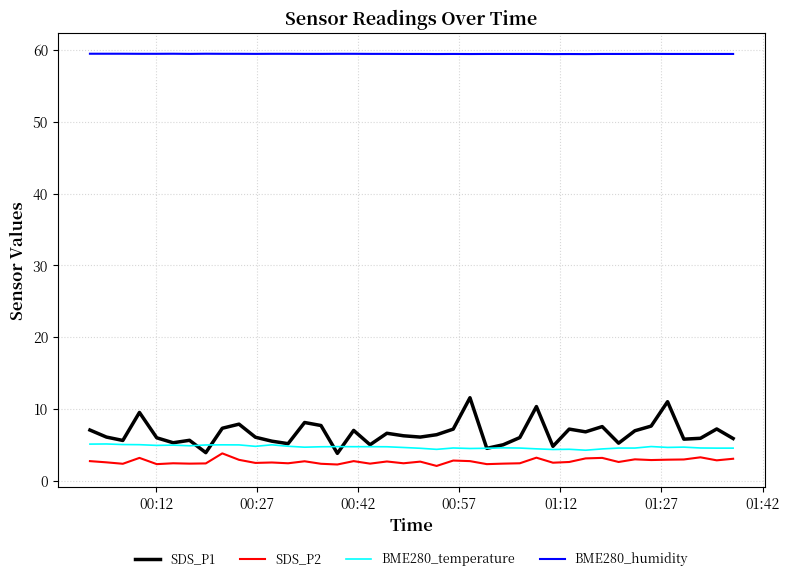

What is the greatest value displayed?

59.5